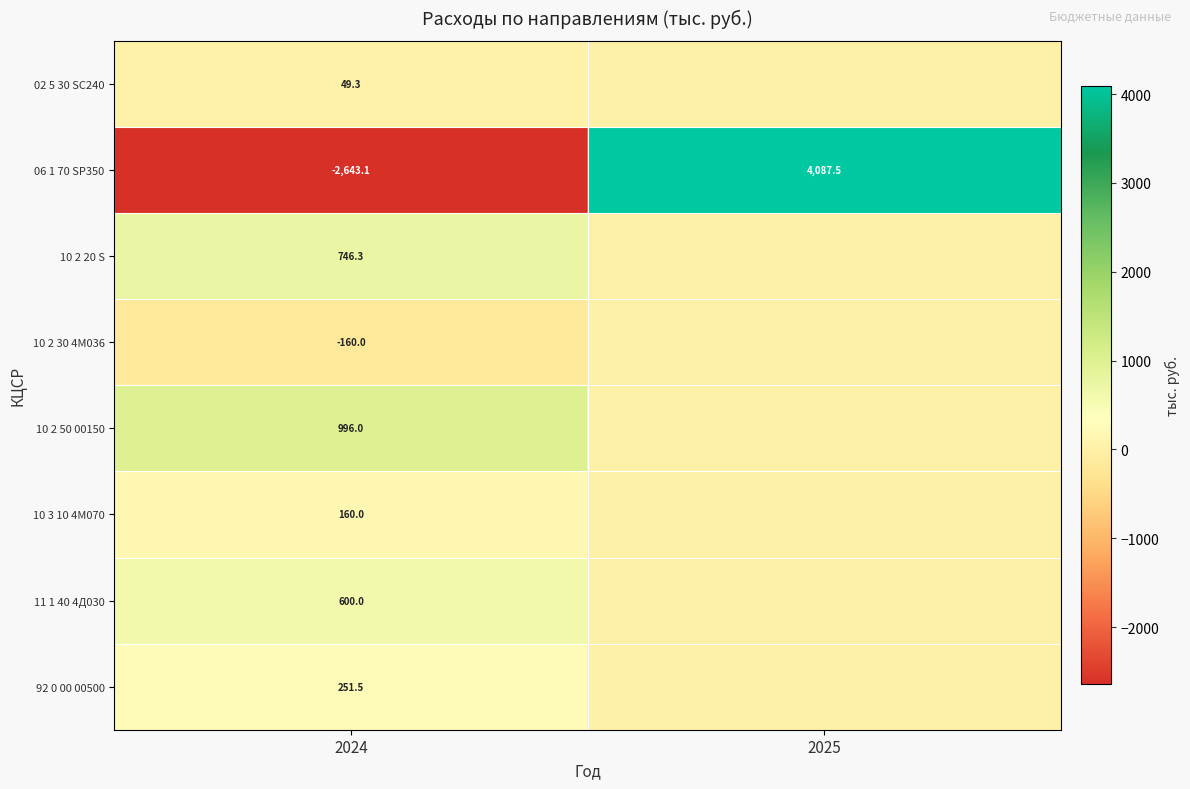

What is the average value of the 06 1 70 SР350 series?

722.2